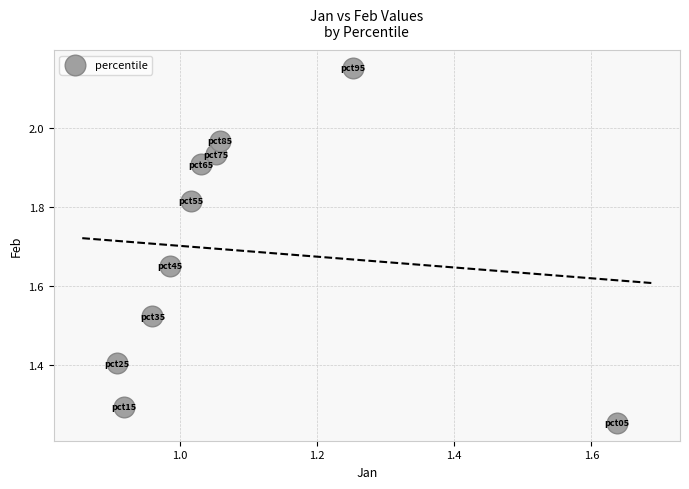

What is the range of Y values (max minus min)?

0.9